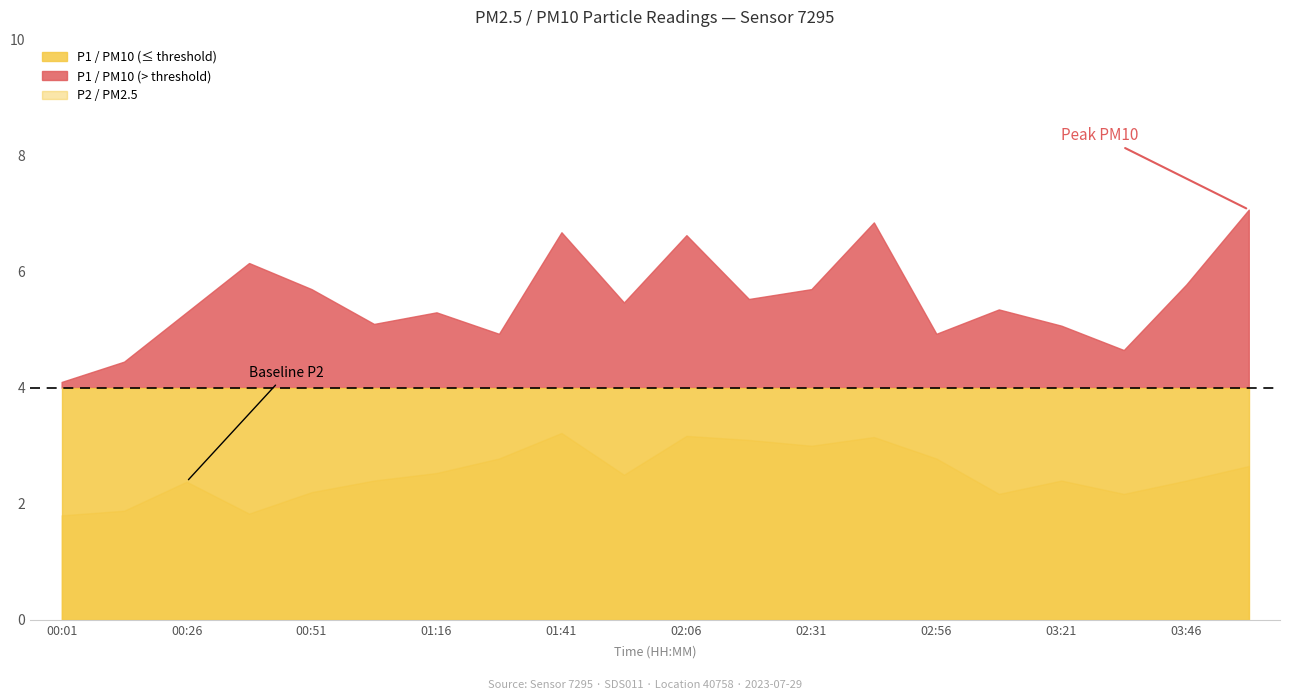

Reading left to right, list all the values displayed in this chart.

P1: 00:01=4.1	00:14=4.5	00:26=5.3	00:39=6.2	00:51=5.7	01:04=5.1	01:16=5.3	01:29=4.9	01:41=6.7	01:54=5.5	02:06=6.6	02:19=5.5	02:31=5.7	02:44=6.8	02:56=4.9	03:09=5.3	03:21=5.1	03:34=4.7	03:46=5.8	03:59=7.1
P2: 00:01=1.8	00:14=1.9	00:26=2.4	00:39=1.8	00:51=2.2	01:04=2.4	01:16=2.5	01:29=2.8	01:41=3.2	01:54=2.5	02:06=3.2	02:19=3.1	02:31=3.0	02:44=3.1	02:56=2.8	03:09=2.2	03:21=2.4	03:34=2.2	03:46=2.4	03:59=2.6